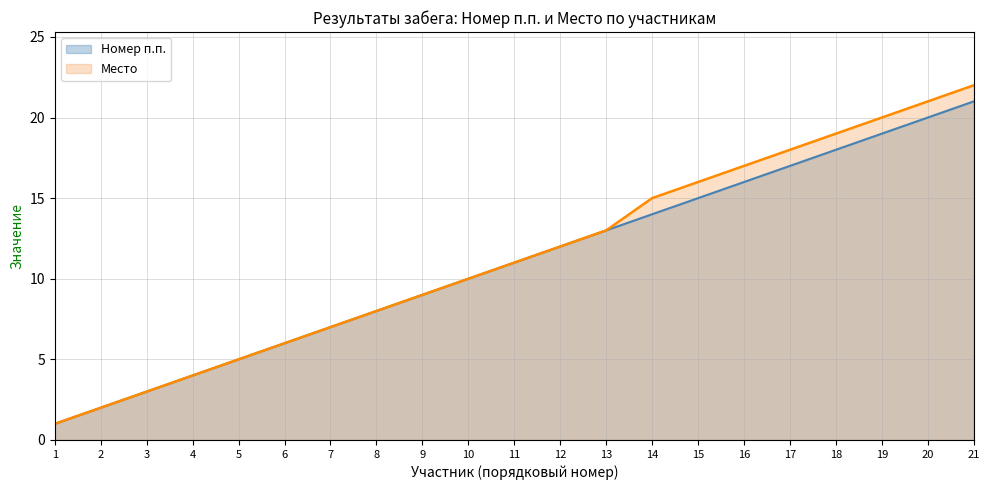

What is the value of the Место point at the 9th from the left?

9